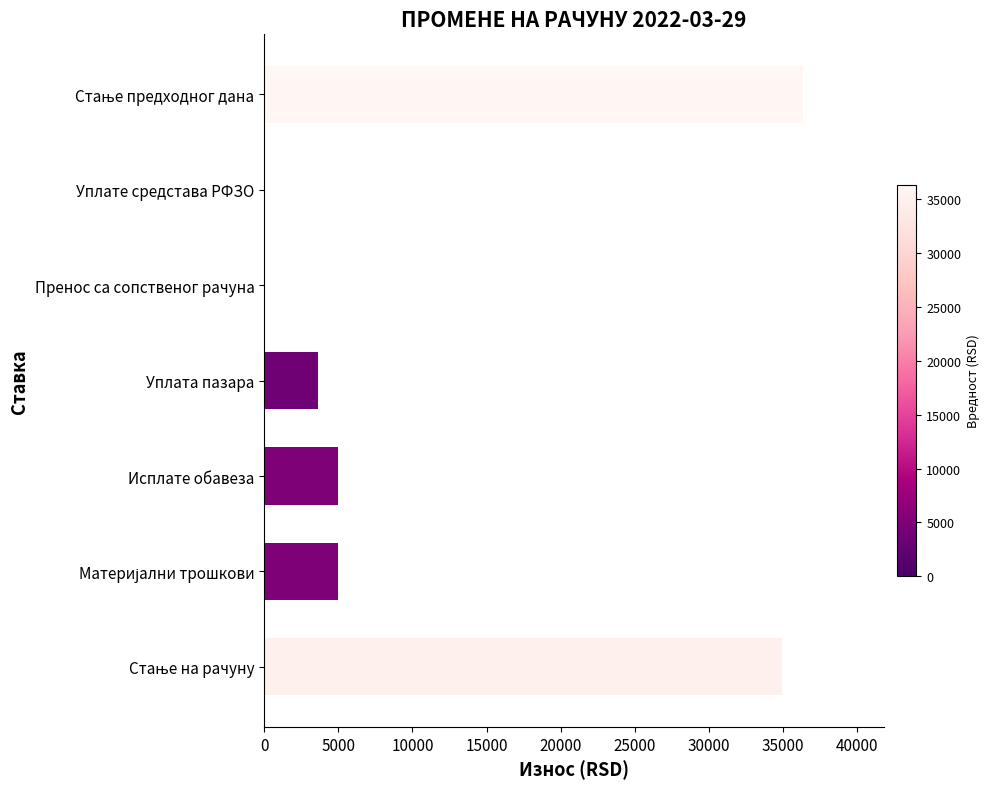

Between Уплата пазара and Исплате обавеза, which is larger?

Исплате обавеза